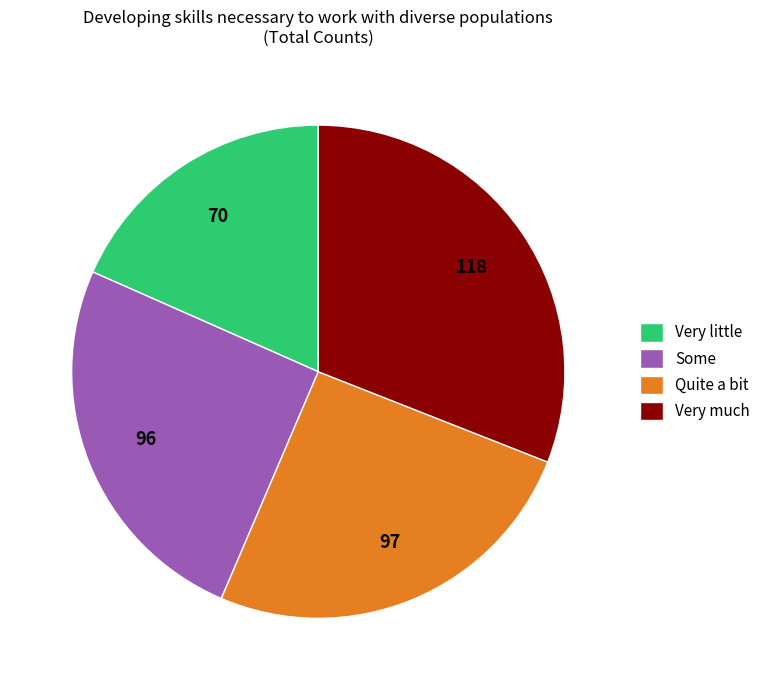

Do Some and Very little together represent more than half of the pie?

No